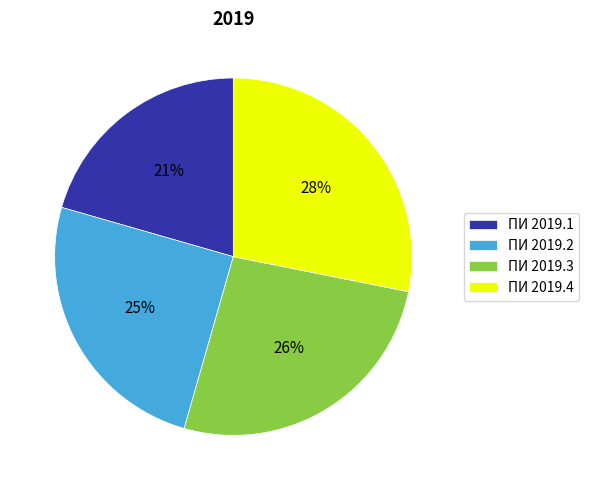

Approximately how many times larger is the value at ПИ 2019.2 compared to ПИ 2019.3?

1.0